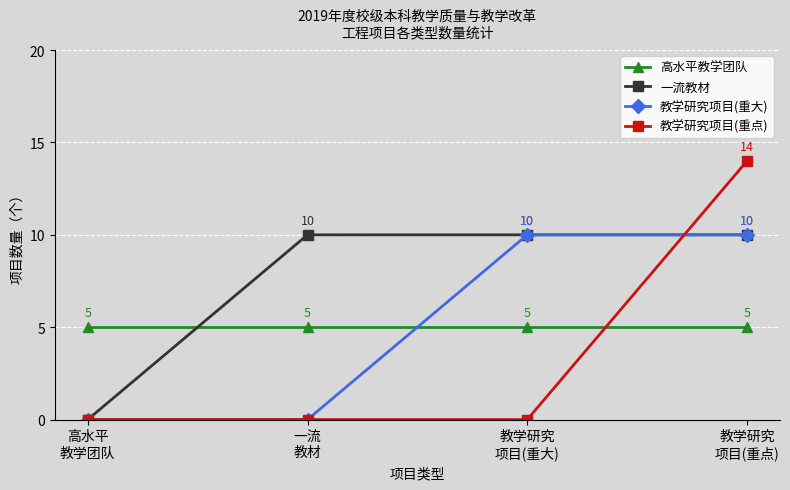

Count the 教学研究项目(重点) values in the range 0 to 14.

4